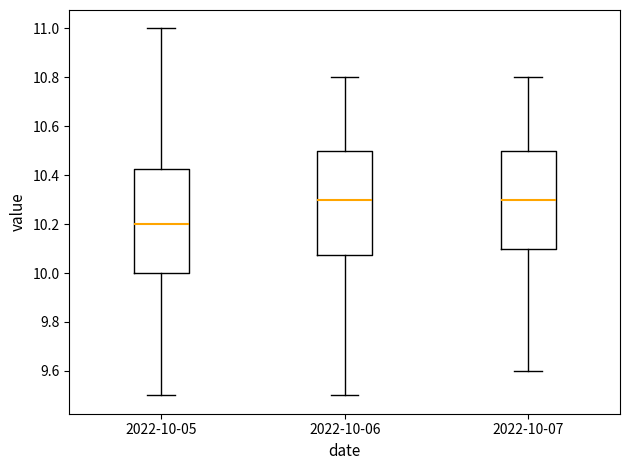

Where does the upper whisker of the box for 2022-10-07 end on the y-axis? The values are not printed on the chart, so give them approximately, as read against the axis.

10.80